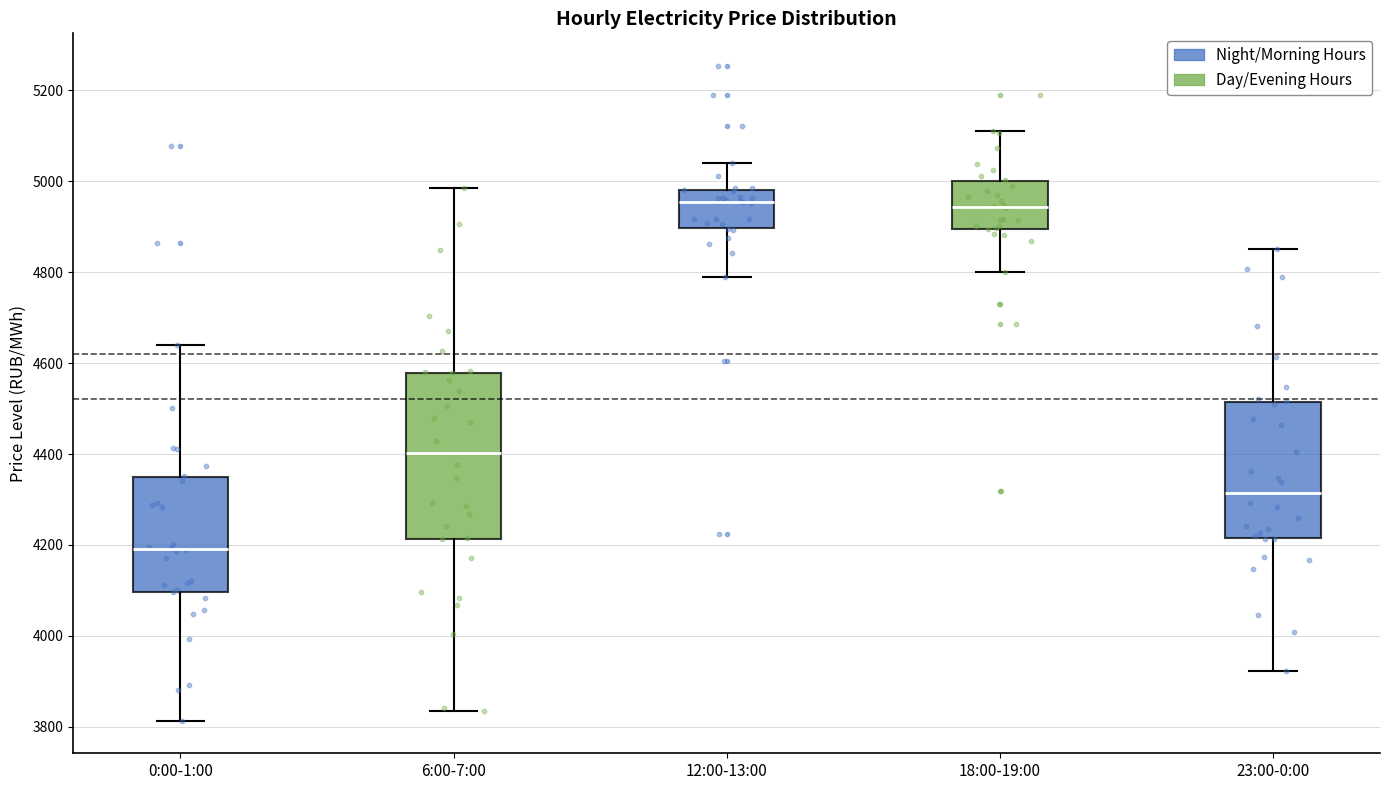

Which box is the tallest, from its lower edge to its upper edge?

6:00-7:00